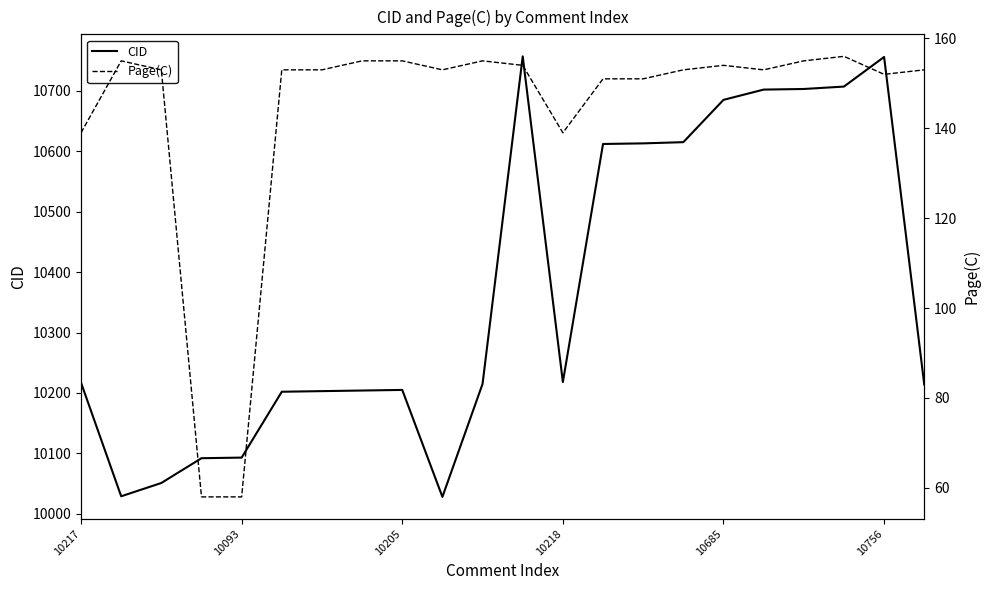

True or false: CID has a value of 10756 at 10756.

True